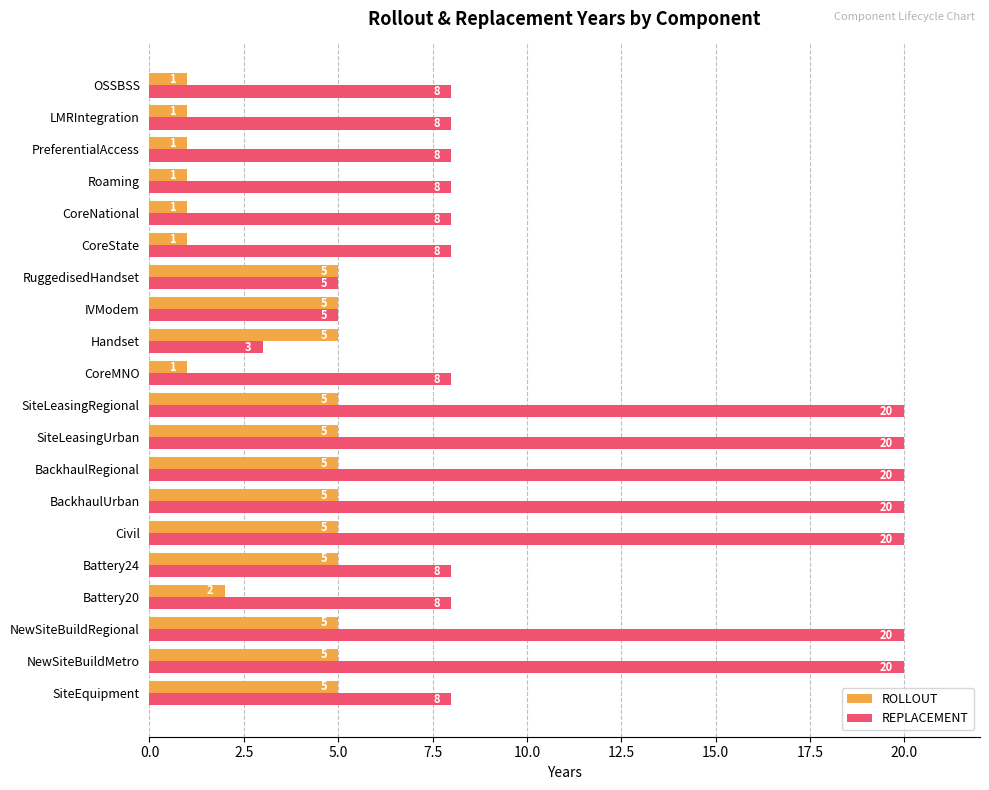

What is the average value of the ROLLOUT series?

3